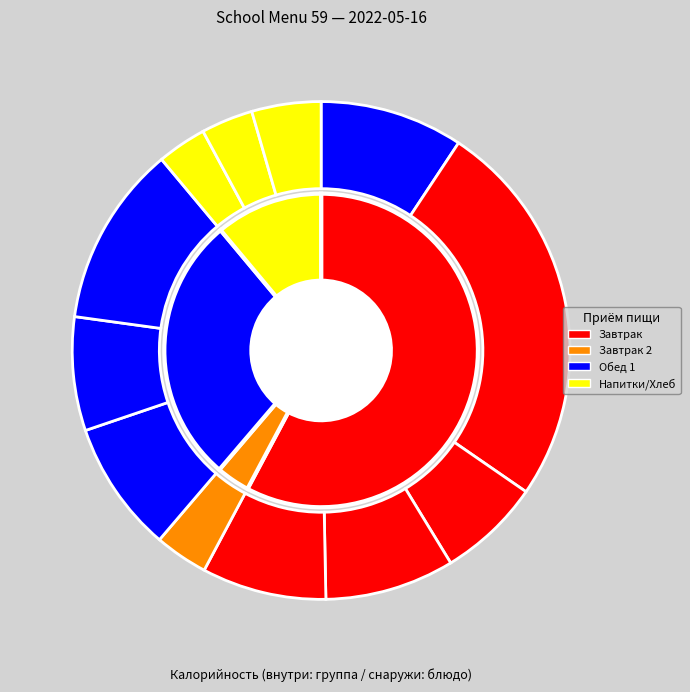

To the nearest percent, what portion does Рассольник Ленинградский represent?

9%